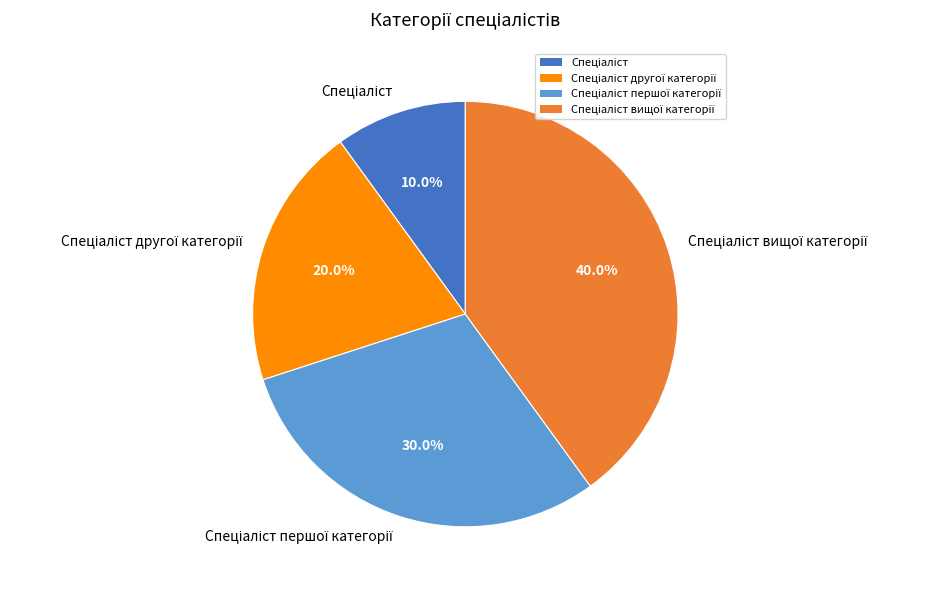

Is there a majority slice in this chart?

No